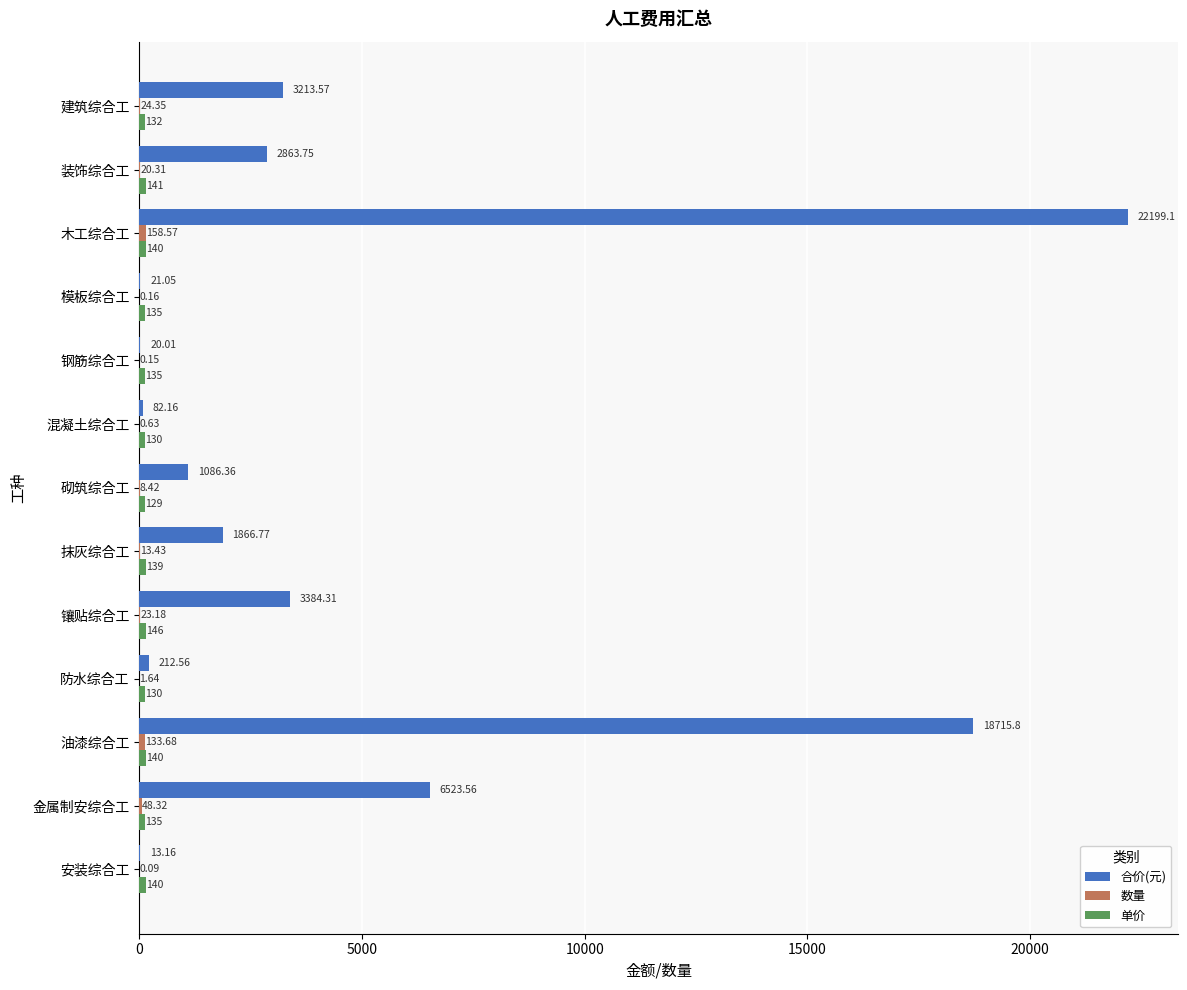

What is the sum of all 合价(元) values?

60202.2